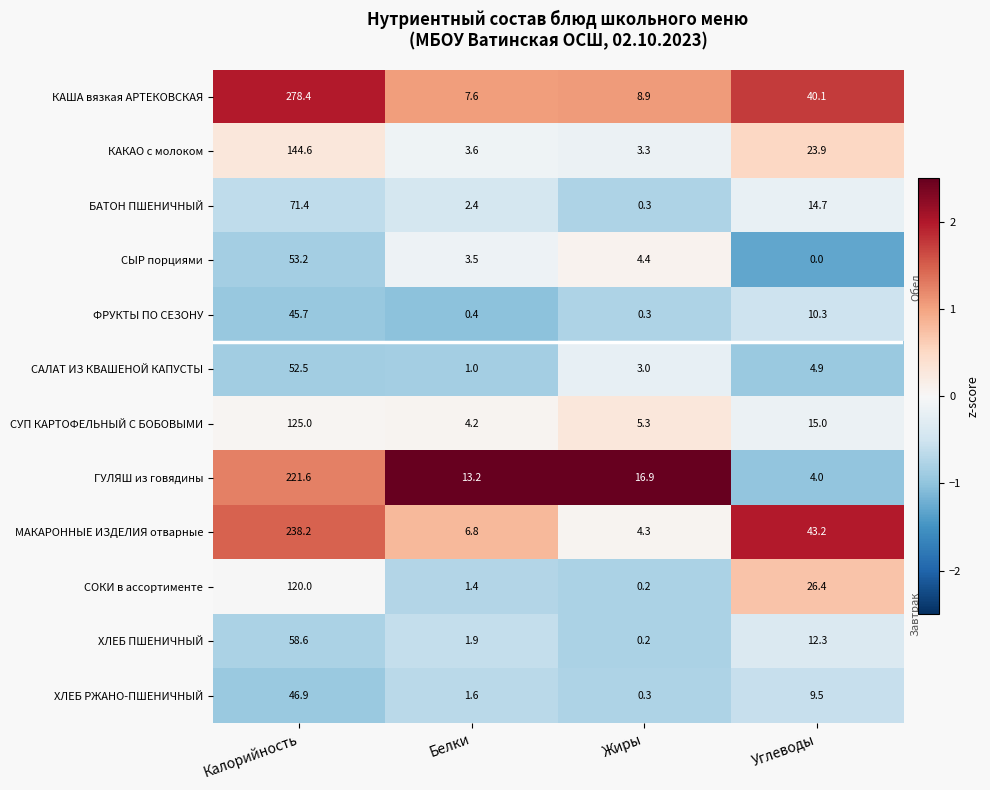

What is the sum of the КАША вязкая АРТЕКОВСКАЯ values at Жиры and Белки?

16.5